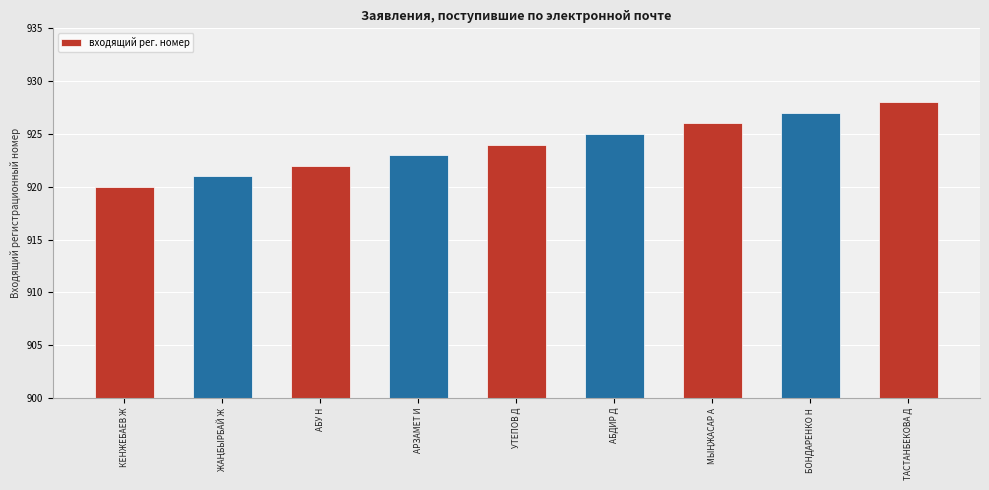

Reading left to right, what are all the values shown in this chart?

920	921	922	923	924	925	926	927	928